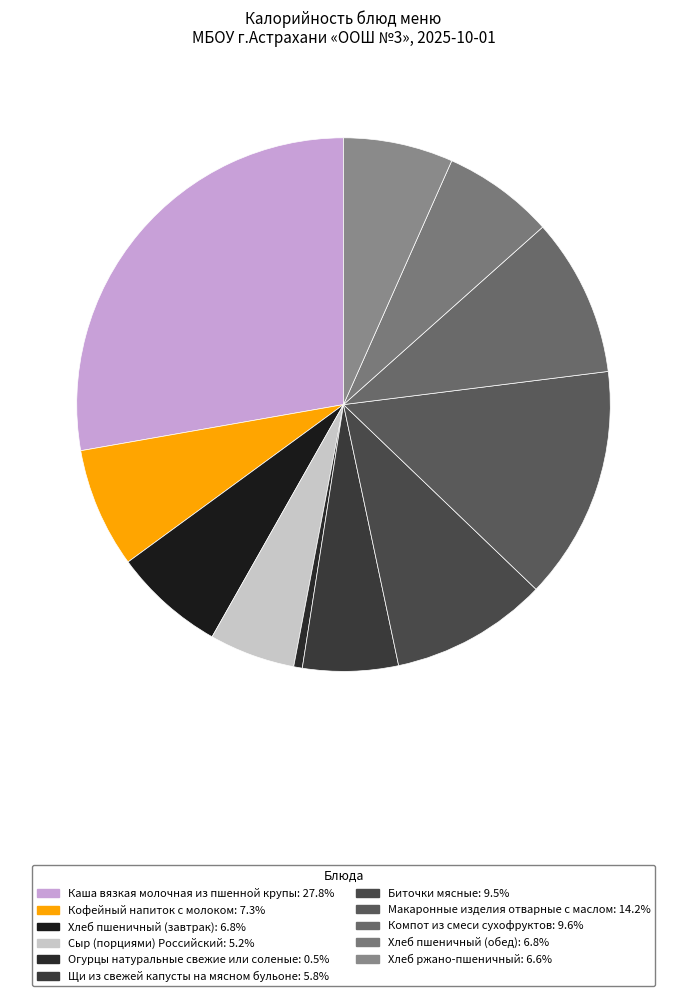

To the nearest percent, what is the difference between the largest and smallest slice percentages?

27%